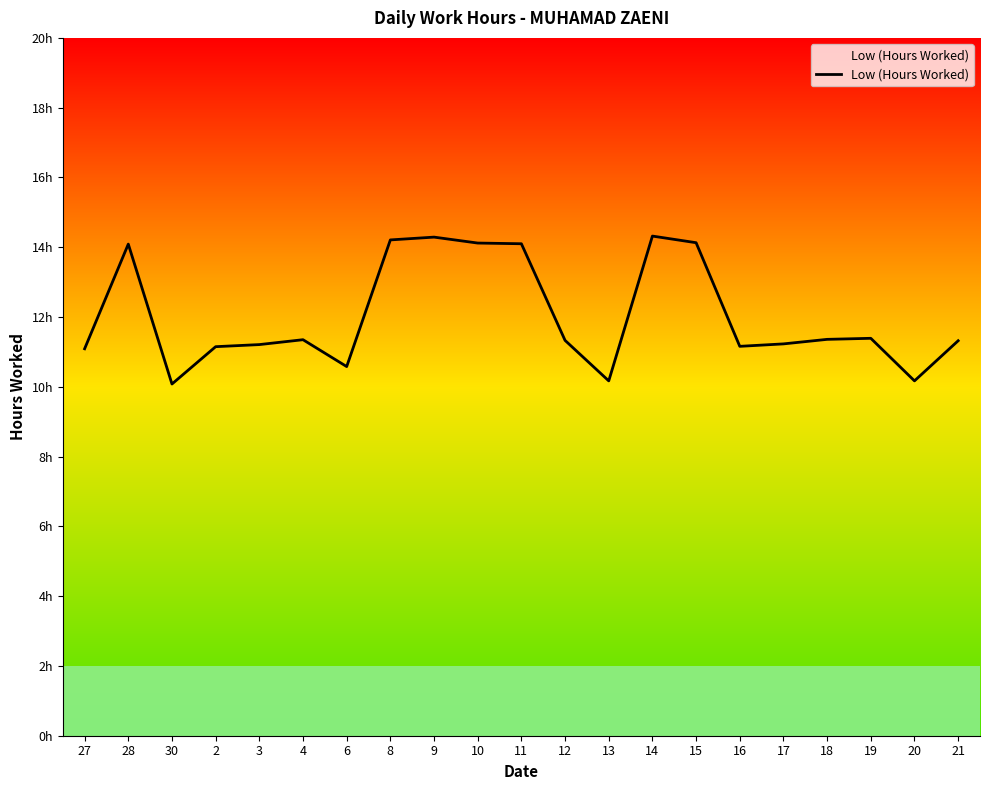

How many interior local valleys (lower than both neighbors) does the data have?

5